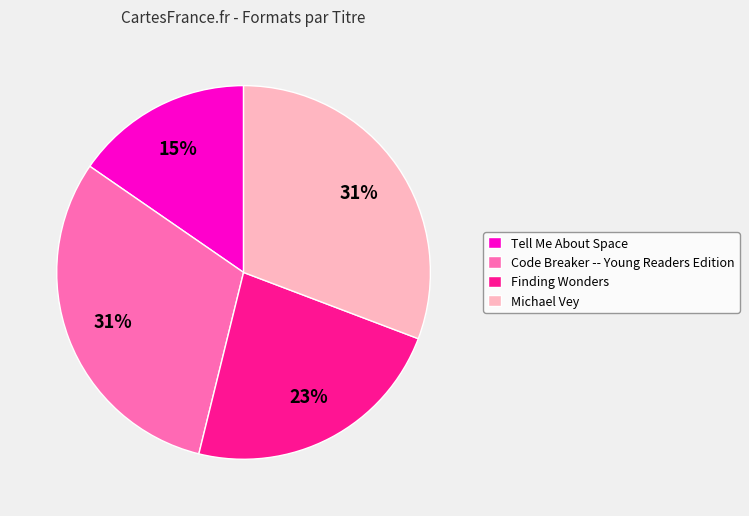

Is the sum of Tell Me About Space and Michael Vey greater than half?

No